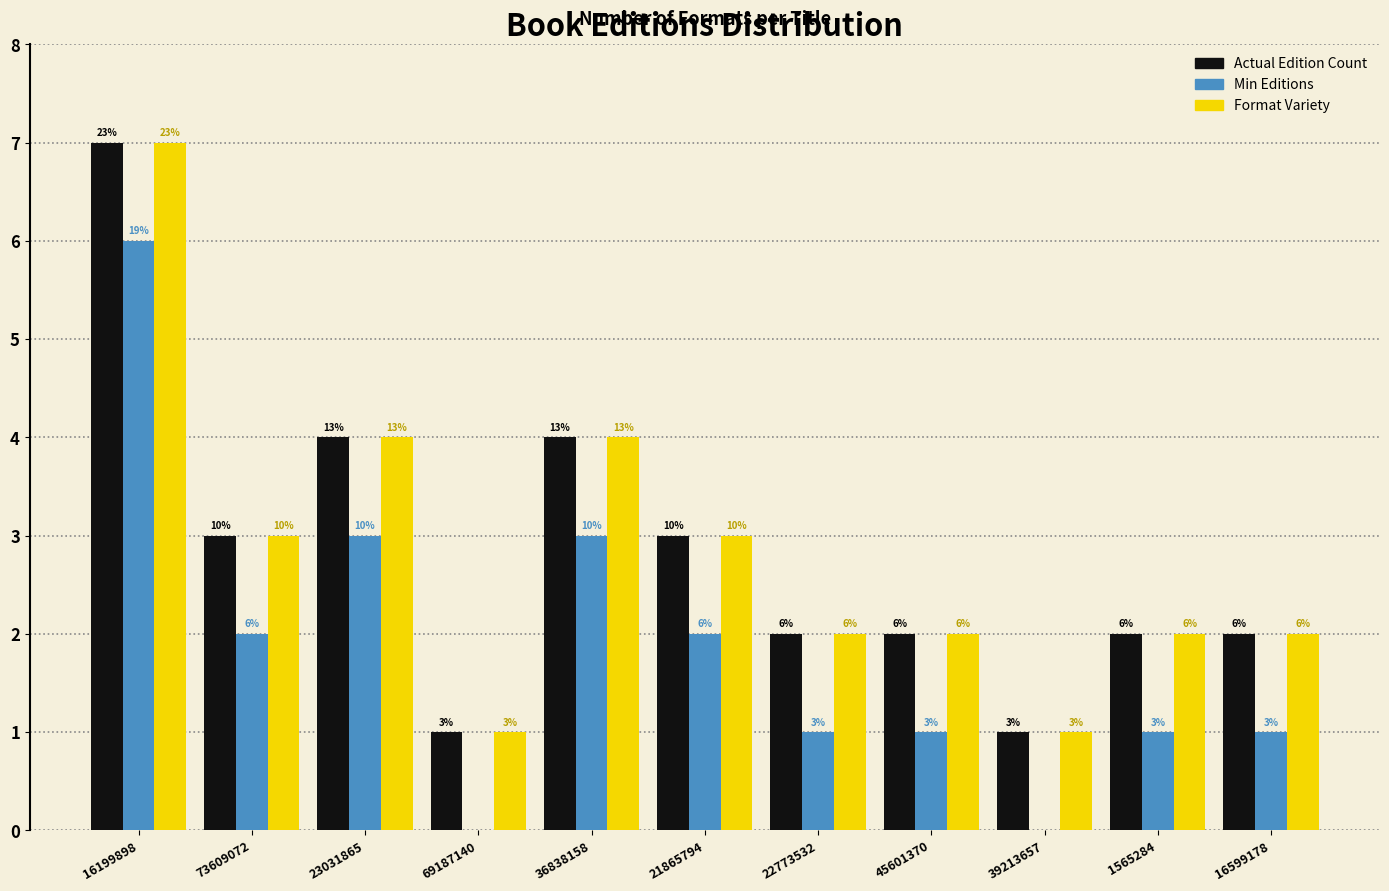

Which label corresponds to the largest value in the chart?

16199898